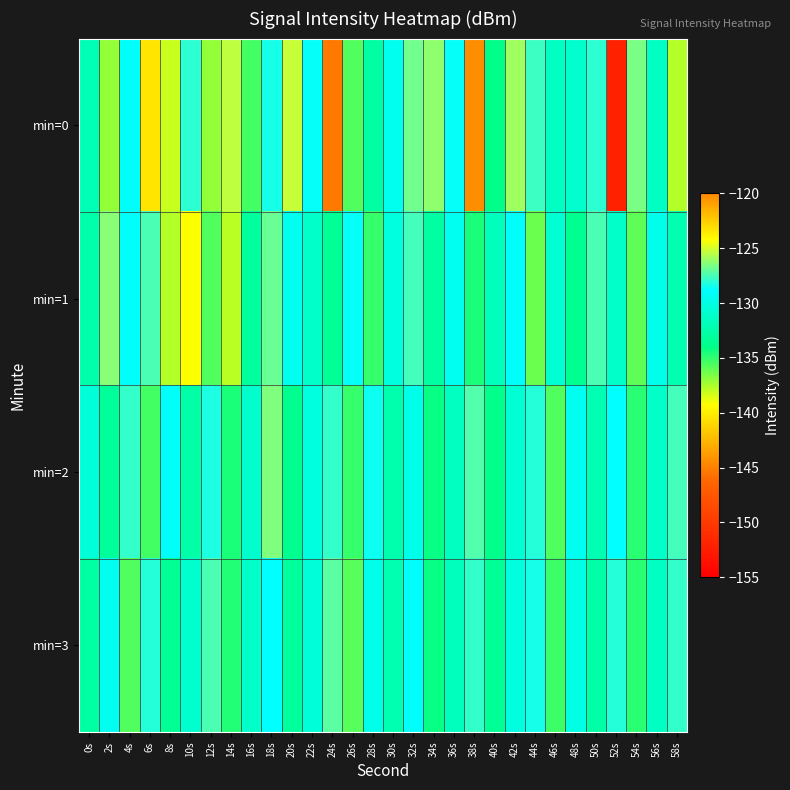

Reading left to right, what are all the values shown in this chart?

min=0: 0s=-131.9	2s=-137.0	4s=-128.9	6s=-123.3	8s=-138.1	10s=-128.0	12s=-137.1	14s=-125.4	16s=-135.3	18s=-128.5	20s=-125.2	22s=-128.6	24s=-145.3	26s=-135.6	28s=-132.8	30s=-129.5	32s=-126.8	34s=-126.2	36s=-128.7	38s=-144.3	40s=-134.0	42s=-125.9	44s=-127.7	46s=-131.4	48s=-131.0	50s=-128.0	52s=-152.1	54s=-126.7	56s=-131.5	58s=-137.7
min=1: 0s=-132.5	2s=-126.4	4s=-129.0	6s=-127.4	8s=-137.8	10s=-139.2	12s=-135.7	14s=-137.9	16s=-133.0	18s=-126.9	20s=-129.5	22s=-131.2	24s=-133.4	26s=-128.7	28s=-135.1	30s=-130.2	32s=-127.6	34s=-132.8	36s=-129.3	38s=-134.5	40s=-131.7	42s=-128.9	44s=-136.2	46s=-130.8	48s=-133.6	50s=-127.4	52s=-131.1	54s=-135.9	56s=-129.7	58s=-132.3
min=2: 0s=-130.5	2s=-133.2	4s=-127.8	6s=-135.4	8s=-129.1	10s=-132.7	12s=-128.3	14s=-134.6	16s=-131.0	18s=-126.5	20s=-133.8	22s=-130.2	24s=-127.9	26s=-135.1	28s=-128.6	30s=-132.4	32s=-129.8	34s=-134.2	36s=-131.5	38s=-127.3	40s=-133.9	42s=-130.6	44s=-128.1	46s=-135.7	48s=-129.4	50s=-132.1	52s=-128.8	54s=-134.9	56s=-131.2	58s=-127.6
min=3: 0s=-132.8	2s=-129.3	4s=-135.6	6s=-128.1	8s=-133.4	10s=-130.9	12s=-127.5	14s=-134.7	16s=-131.2	18s=-128.8	20s=-133.1	22s=-130.5	24s=-127.2	26s=-135.8	28s=-129.6	30s=-132.3	32s=-128.9	34s=-134.1	36s=-131.7	38s=-127.8	40s=-133.5	42s=-130.2	44s=-128.4	46s=-135.2	48s=-129.9	50s=-132.6	52s=-128.2	54s=-134.8	56s=-131.4	58s=-127.9